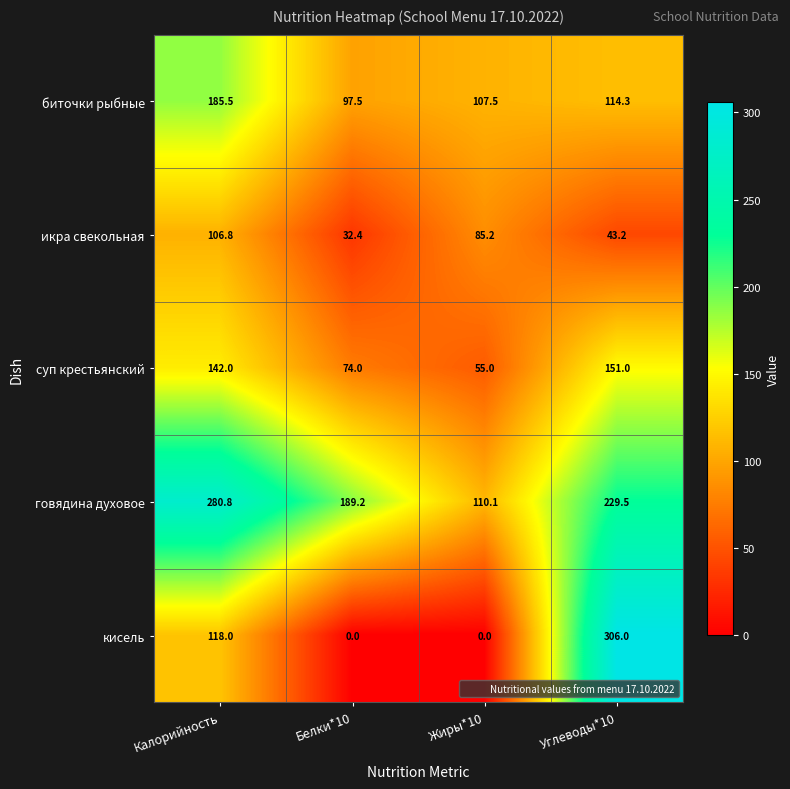

List the series in order of their peak value, highest first.

кисель, говядина духовое, биточки рыбные, суп крестьянский, икра свекольная